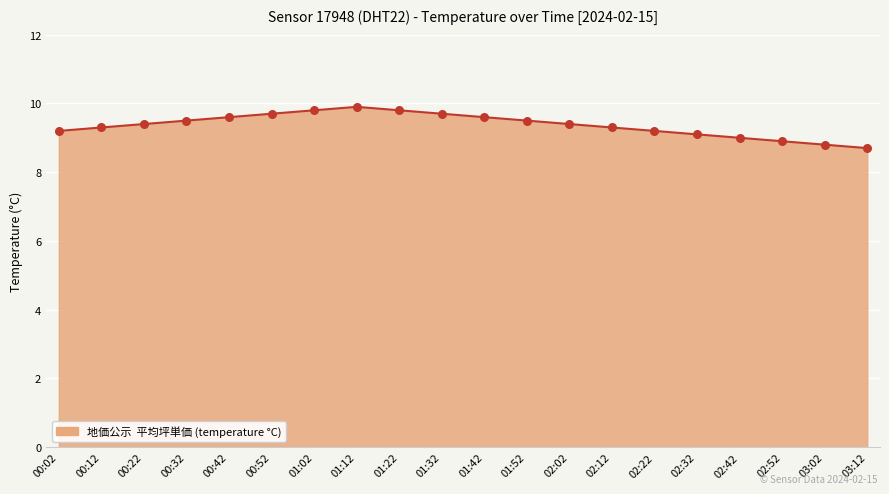

Which has a higher value, 01:12 or 00:02?

01:12